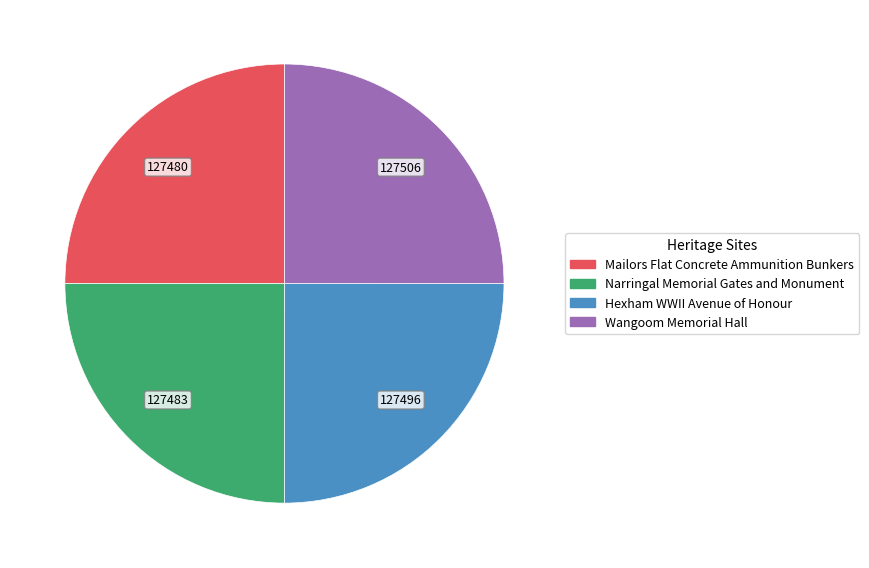

Is it true that Narringal Memorial Gates and Monument is 39% of the pie?

False